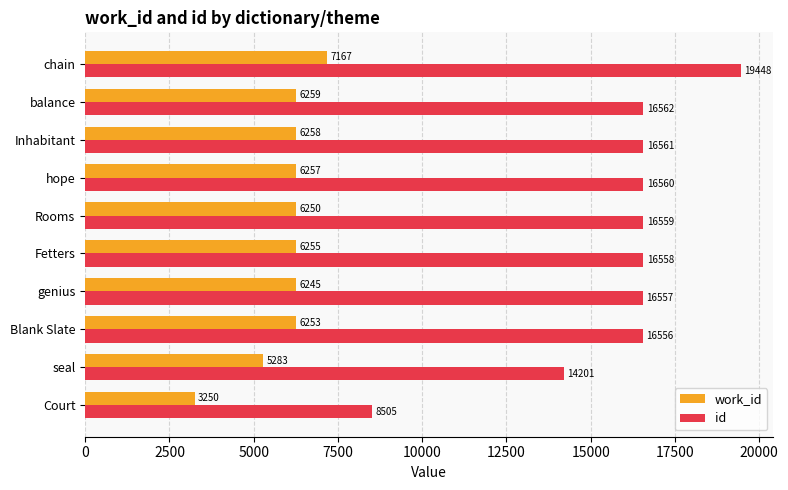

Is it true that id equals 9933 at seal?

False